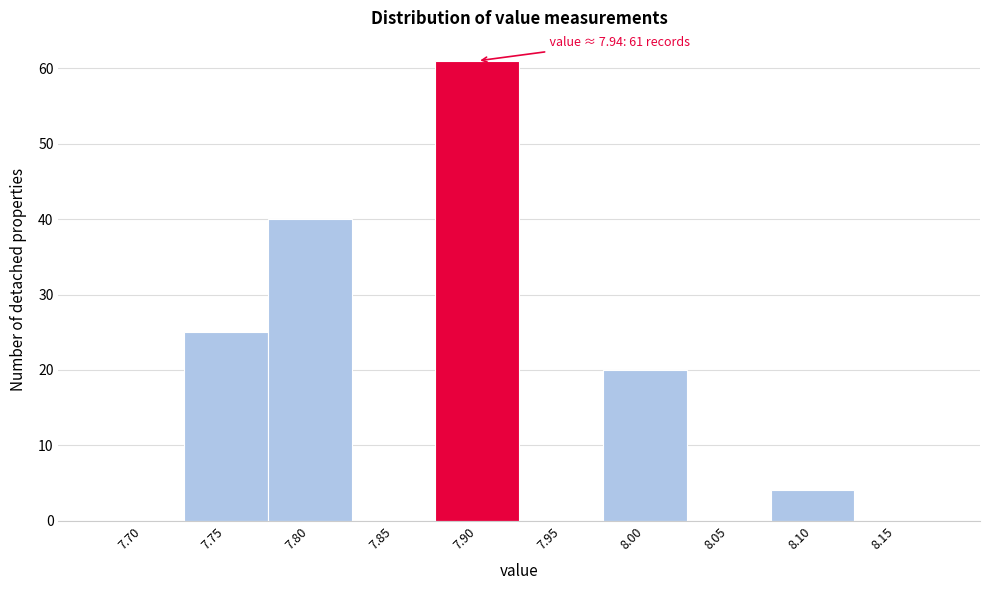

Reading left to right, what are all the values shown in this chart?

7.70=0	7.75=25	7.80=40	7.85=0	7.90=61	7.95=0	8.00=20	8.05=0	8.10=4	8.15=0